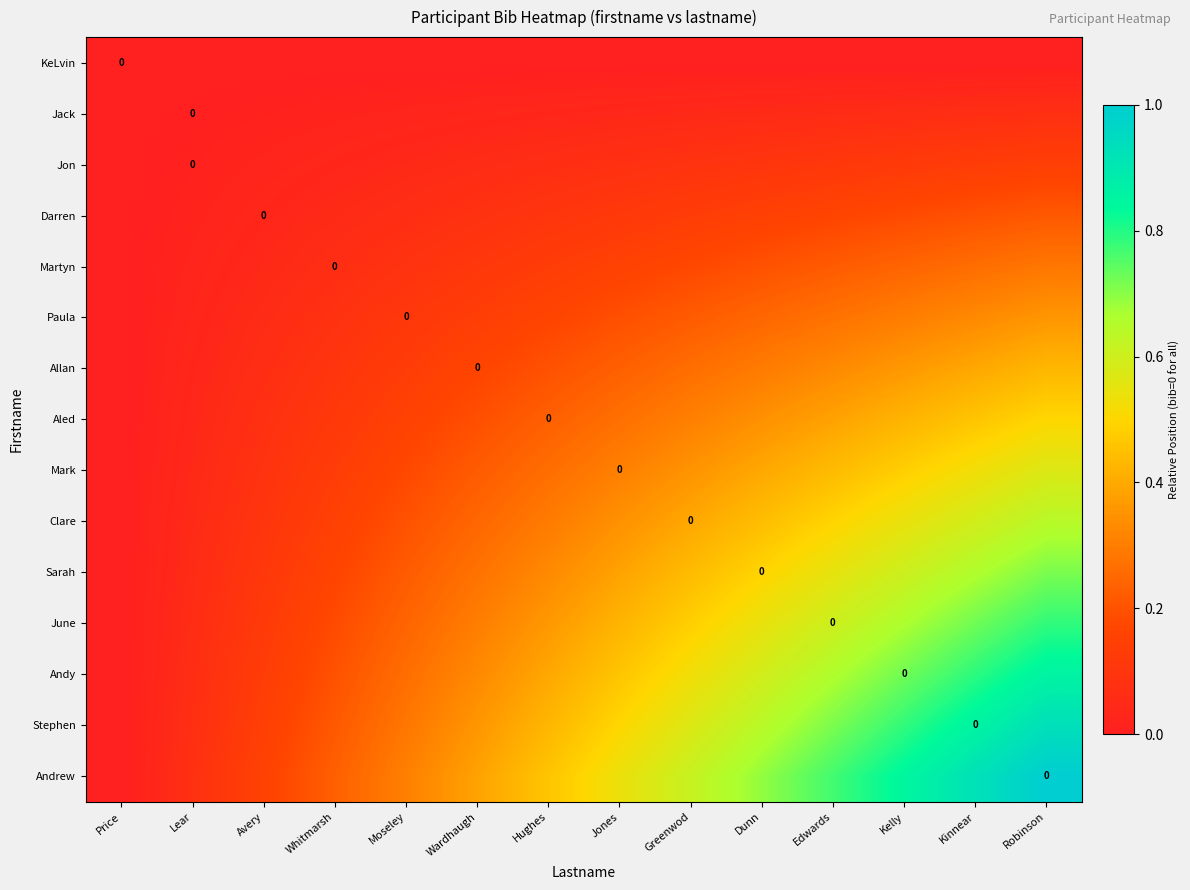

What value does the Allan series have at Hughes?

0.2